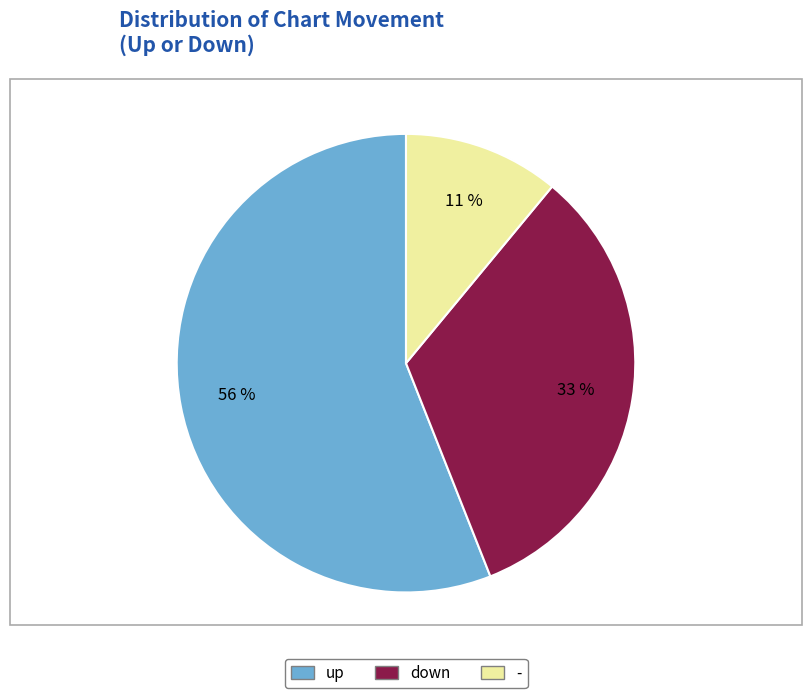

Combined, do down and up account for over 50%?

Yes